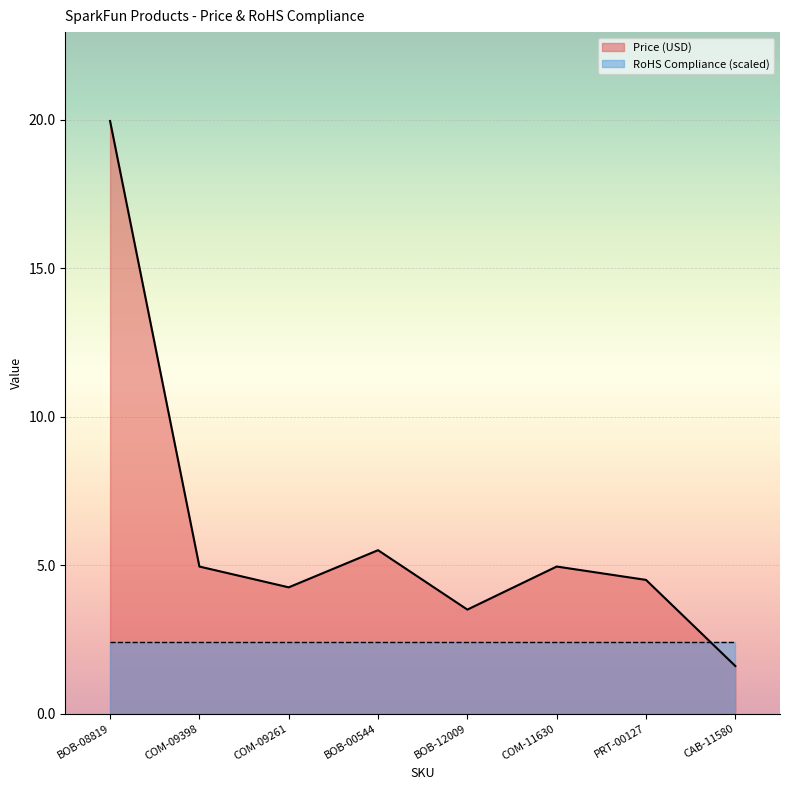

How many data points are above 4?

6